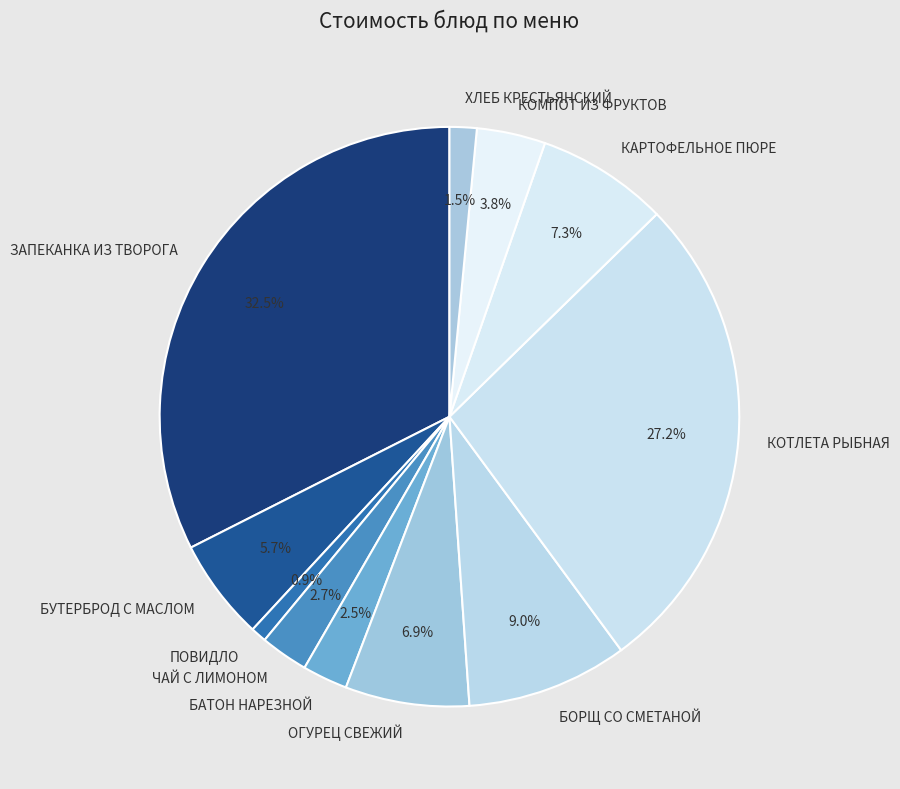

What is the smallest slice in the pie chart?

ПОВИДЛО